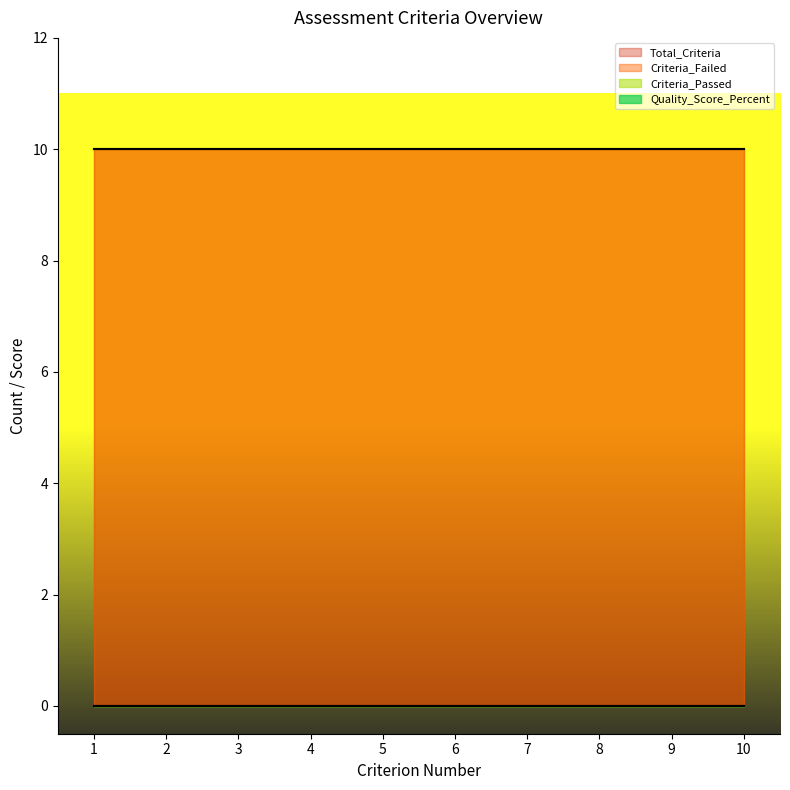

True or false: Criterion_Number and Criteria_Passed intersect in this chart.

False